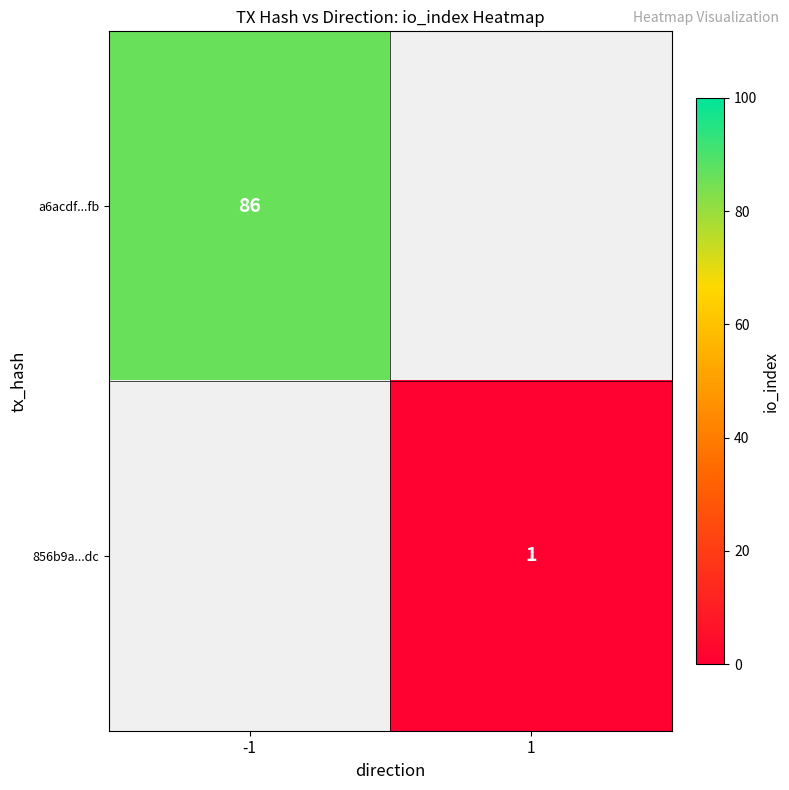

Is it true that a6acdf...fb equals 86 at -1?

True